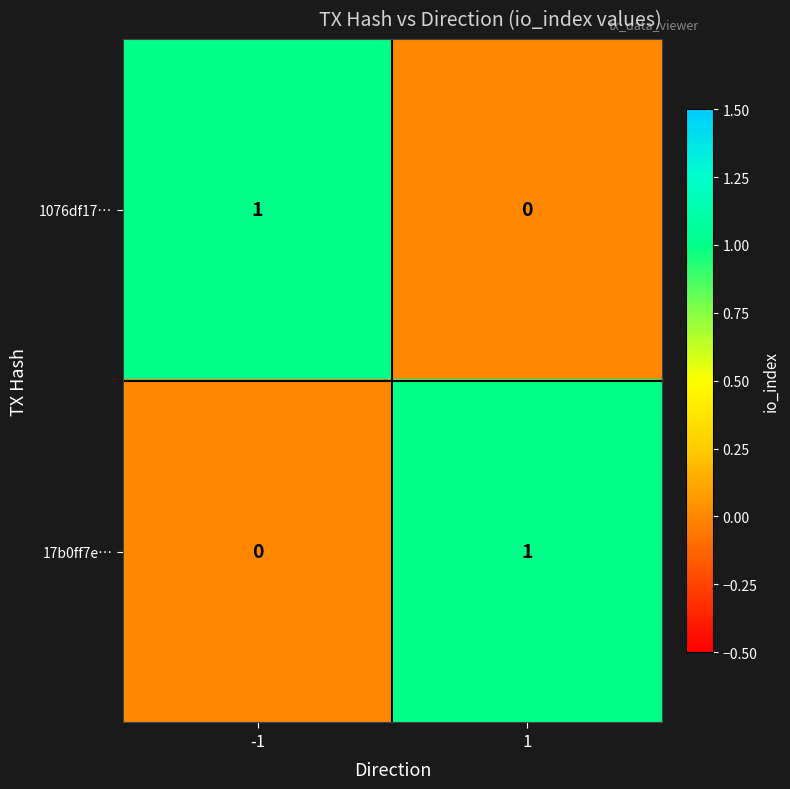

Rank the categories by 1076df17… value from highest to lowest.

-1, 1